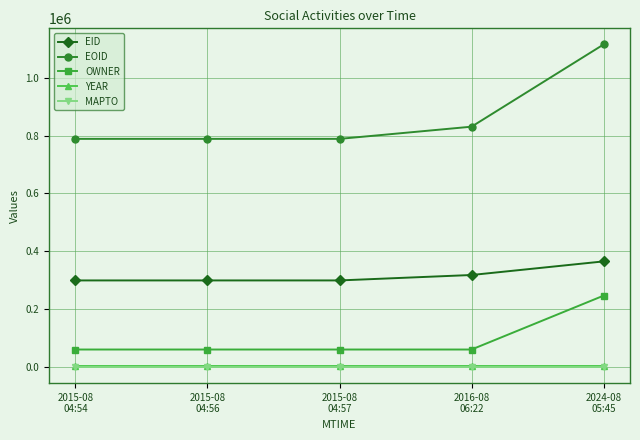

True or false: EOID and YEAR cross at least once.

False